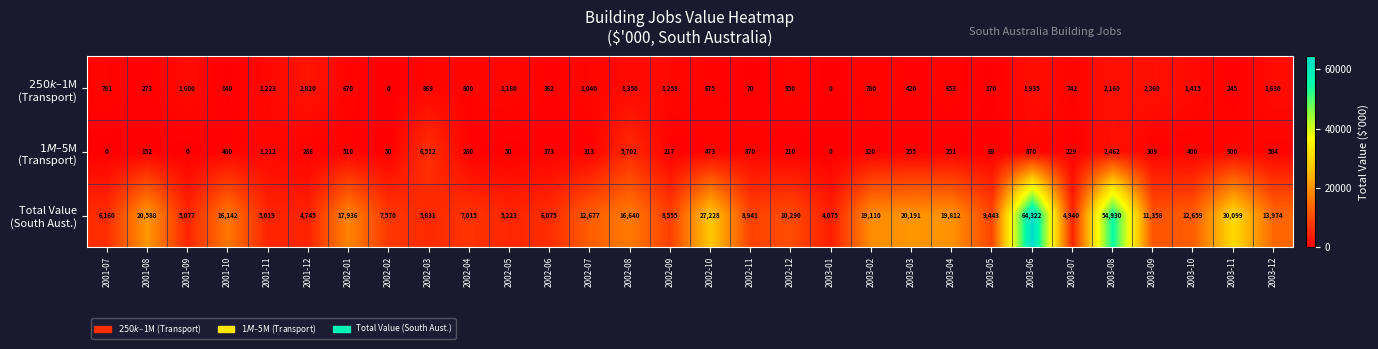

At which category is the sum across all series the highest?

2003-06